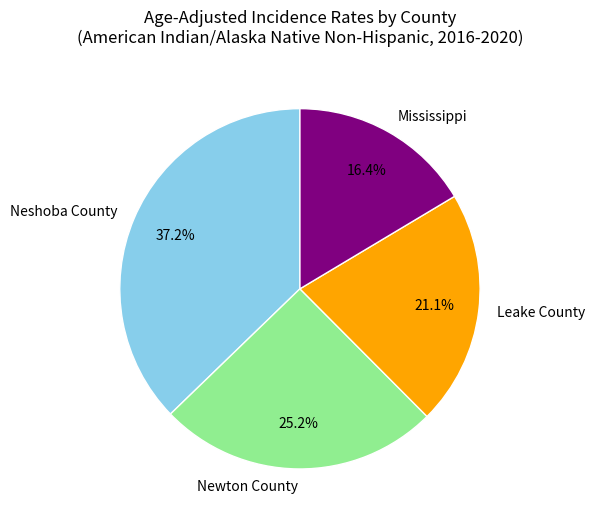

To the nearest percent, what percentage of the pie is Leake County?

21%